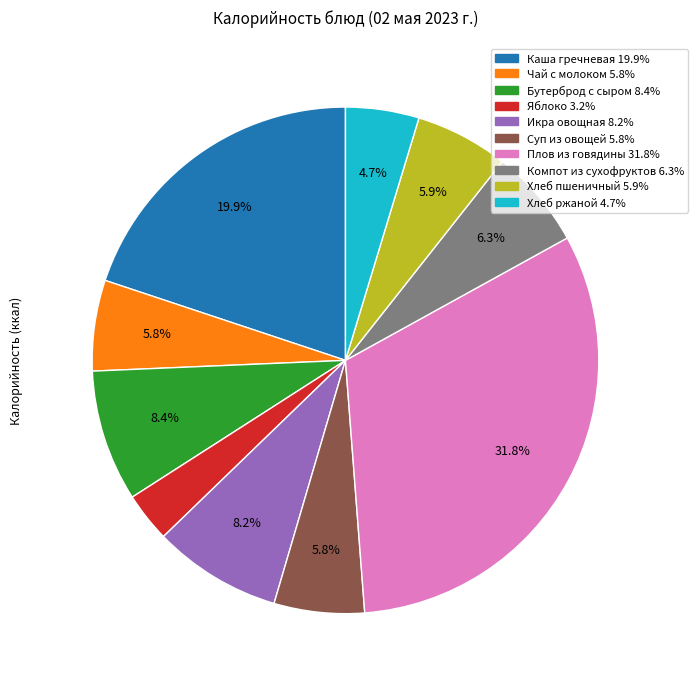

Which slice is the smallest?

Яблоко